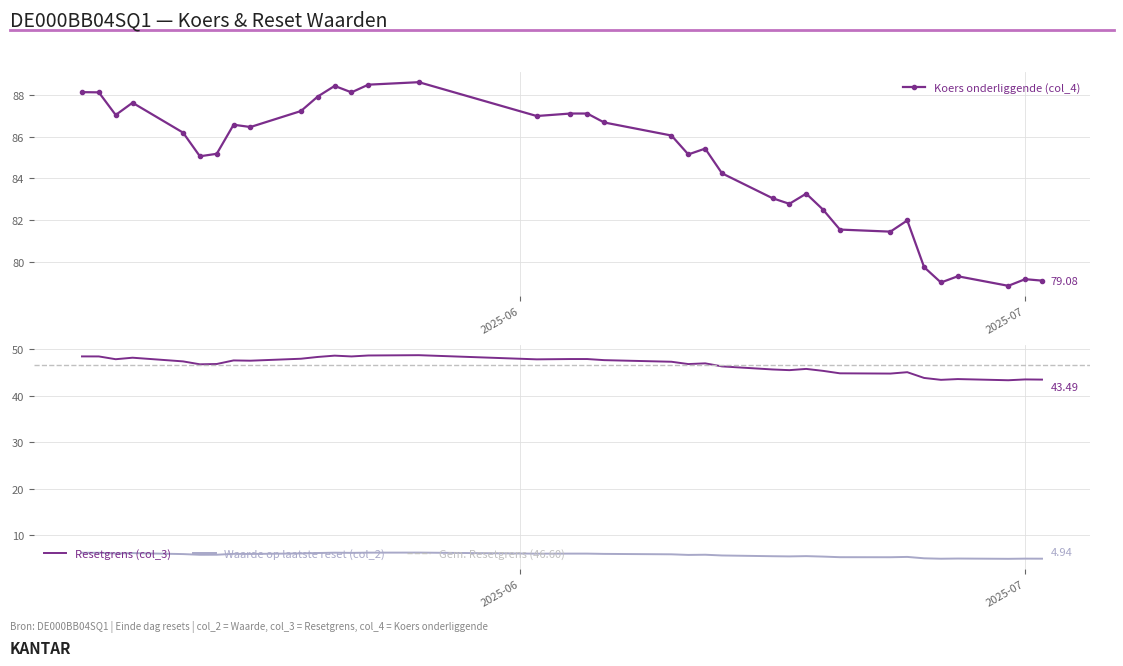

The value of Waarde op laatste reset (col_2) at 2025-05-13 is 9.3. True or false?

False